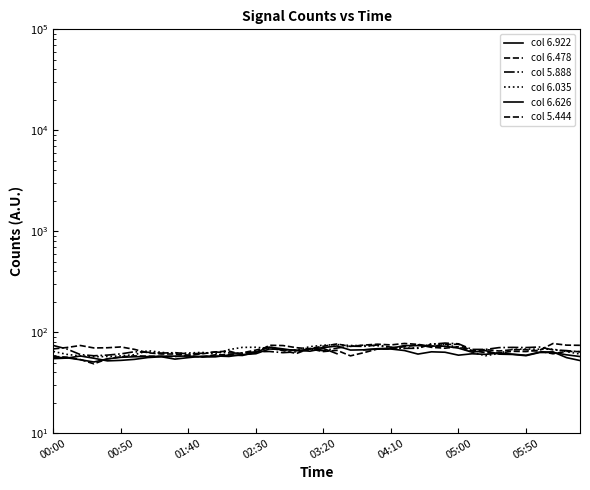

What is the difference between the second highest and minimum values in the col 6.035 series?

18.1